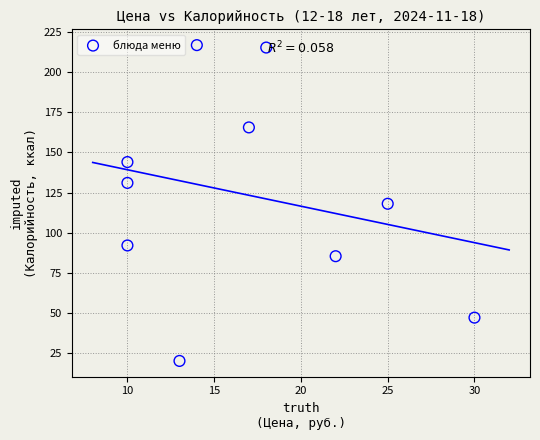

What is the average X value?

16.9